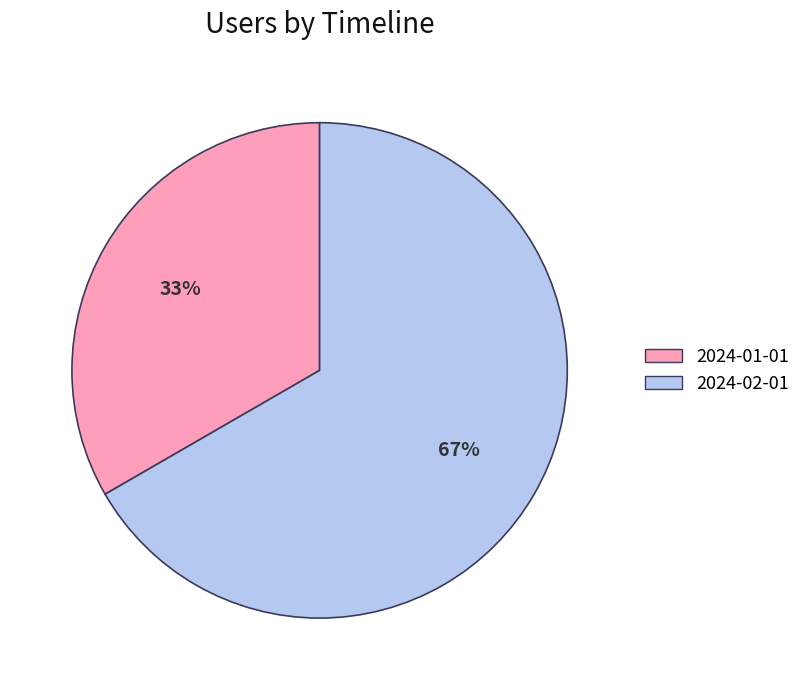

Rank the categories by value from highest to lowest.

2024-02-01, 2024-01-01